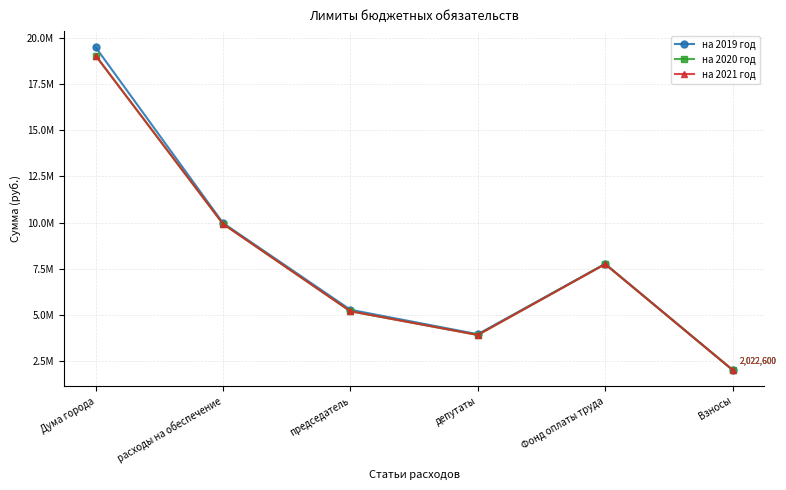

Reading left to right, list all the values displayed in this chart.

на 2019 год: 19493000	9973000	5278100	3954400	7759400	2022600
на 2020 год: 19040500	9928000	5198100	3914400	7759400	2022600
на 2021 год: 19040500	9928000	5198100	3914400	7749400	2022600